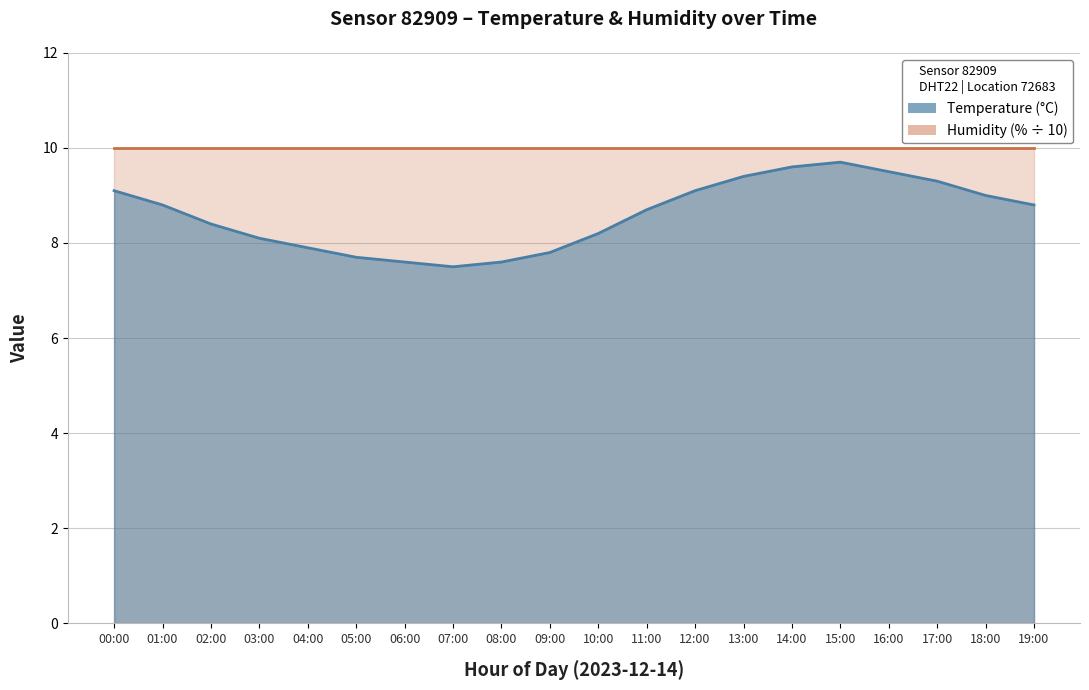

Rank the categories by value from highest to lowest.

15:00, 14:00, 16:00, 13:00, 17:00, 00:00, 12:00, 18:00, 01:00, 19:00, 11:00, 02:00, 10:00, 03:00, 04:00, 09:00, 05:00, 06:00, 08:00, 07:00